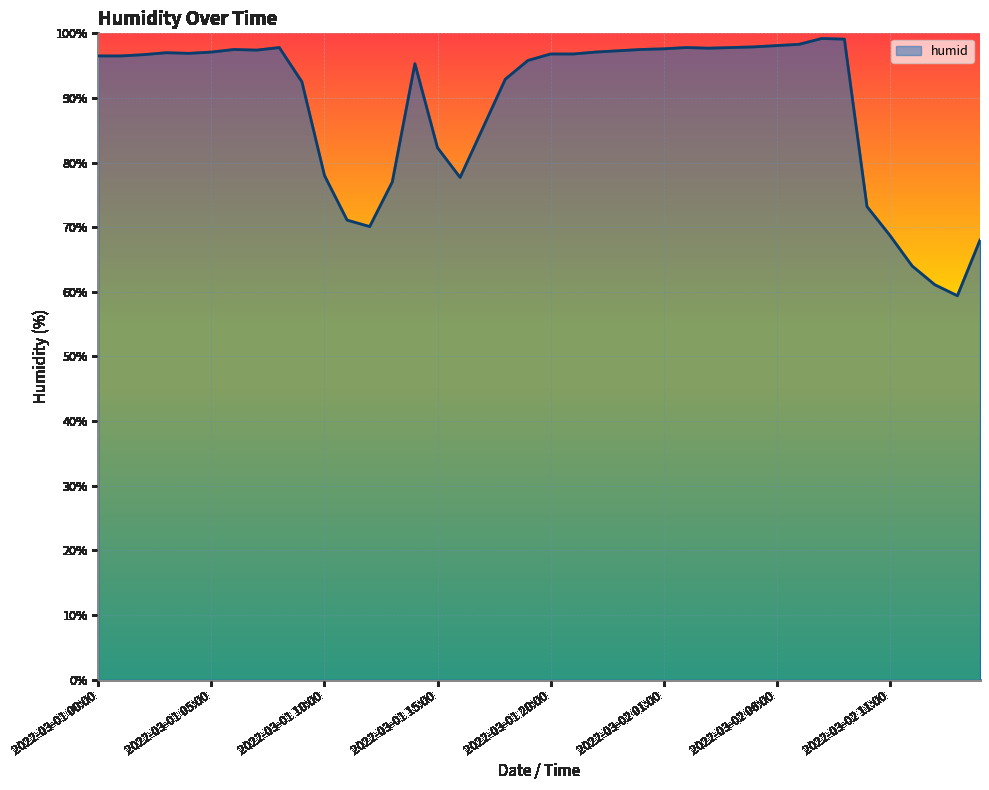

What is the greatest value displayed?

99.2